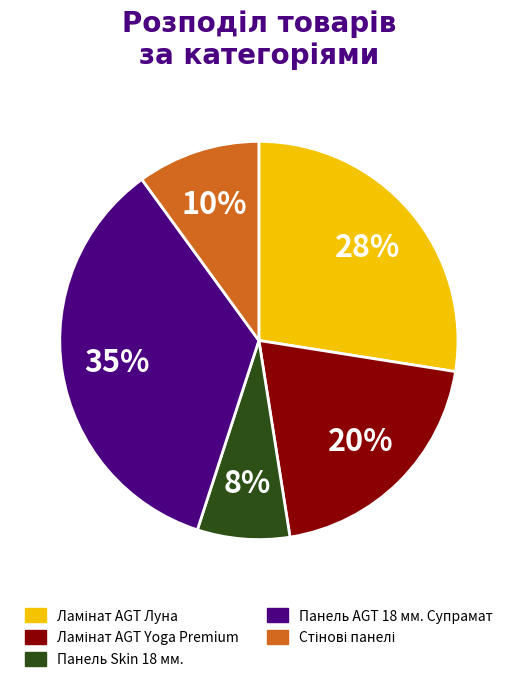

True or false: Панель AGT 18 мм. Супрамат accounts for 35% of the total.

True